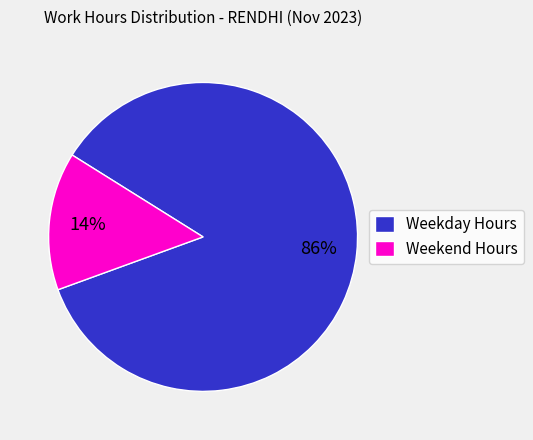

Count the number of slices in the pie.

2